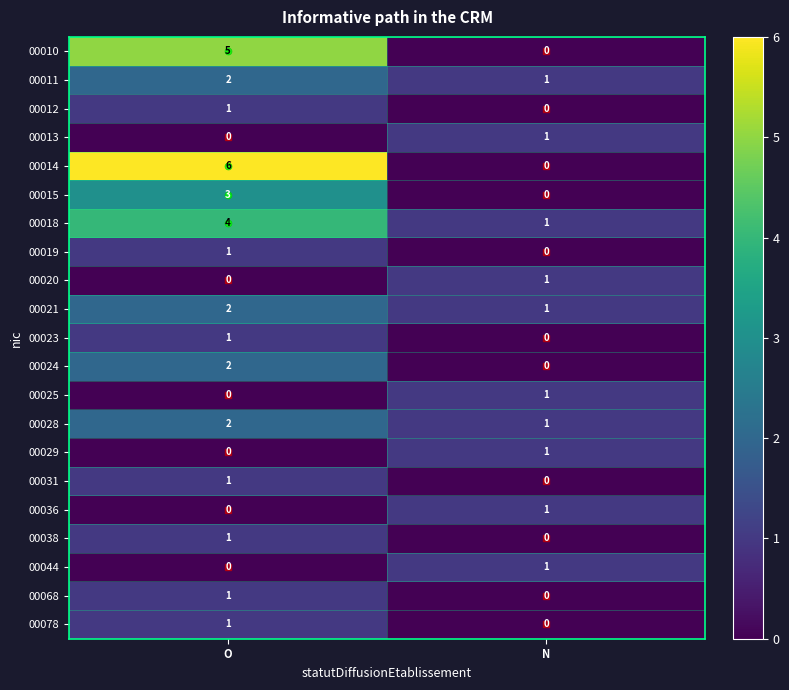

True or false: 00023 has a value of 1 at O.

True